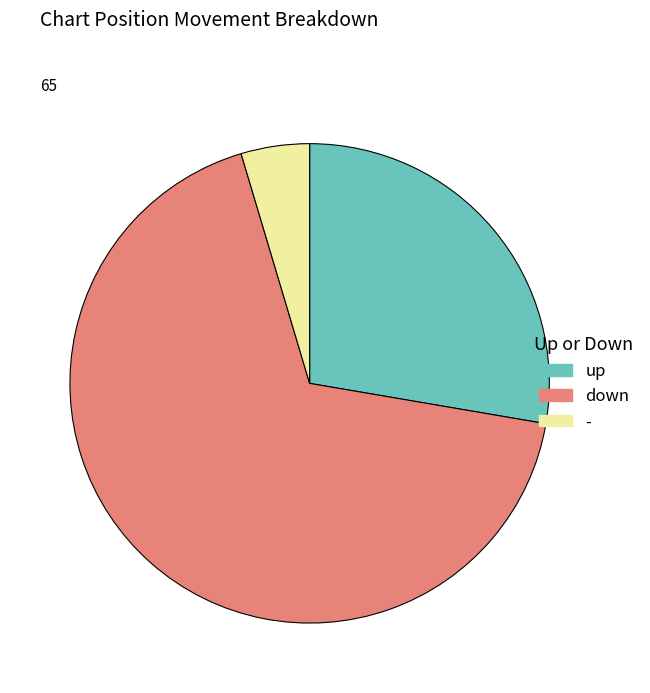

What is the majority slice?

down